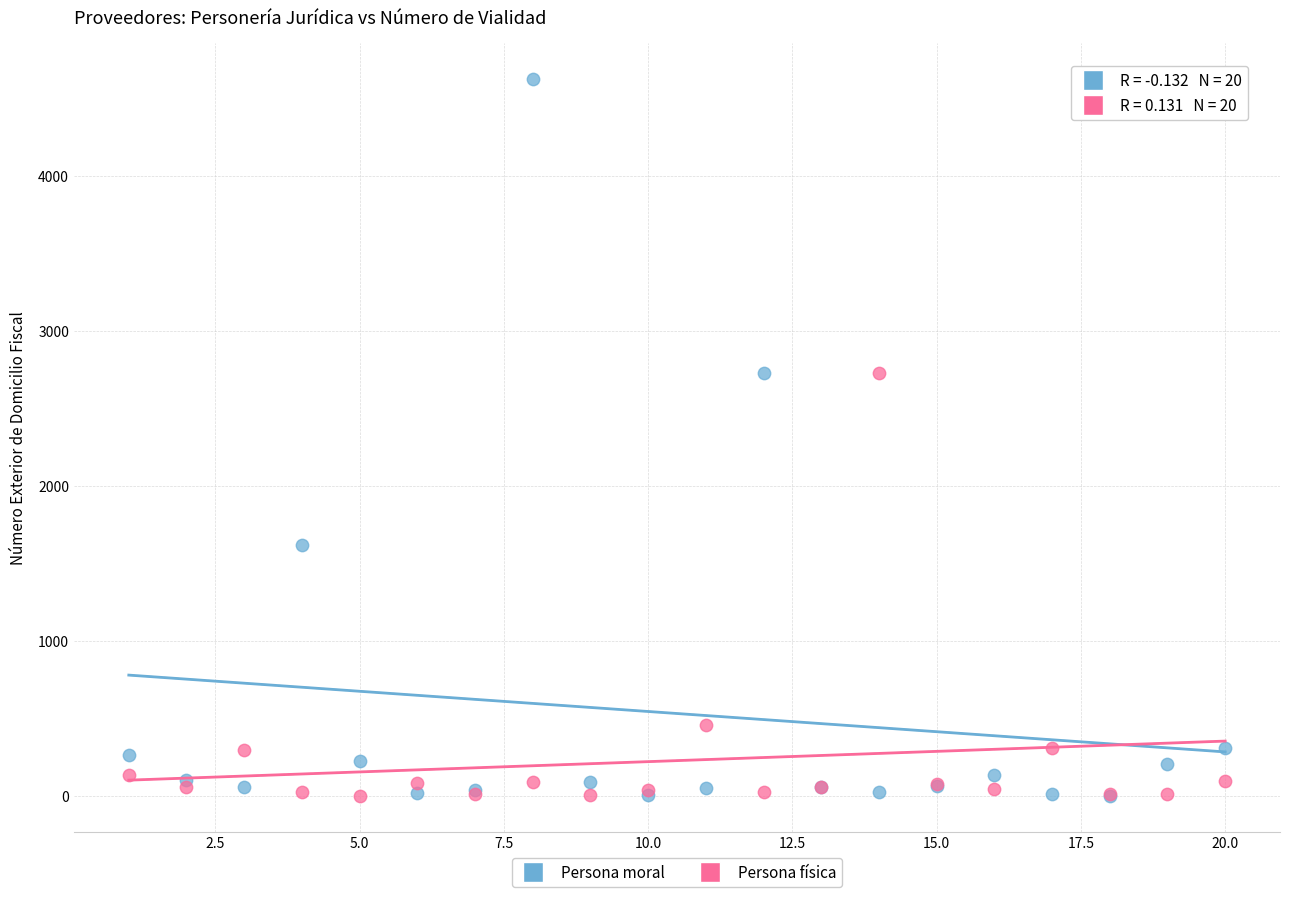

Which series reaches the maximum Y coordinate?

Persona moral